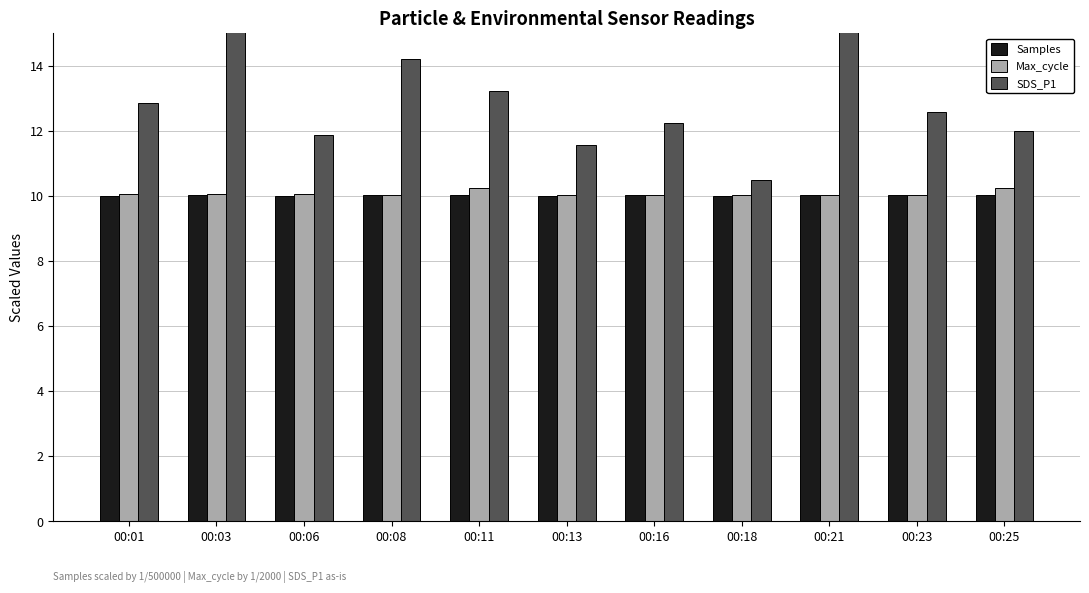

What is the greatest value displayed?

17.2